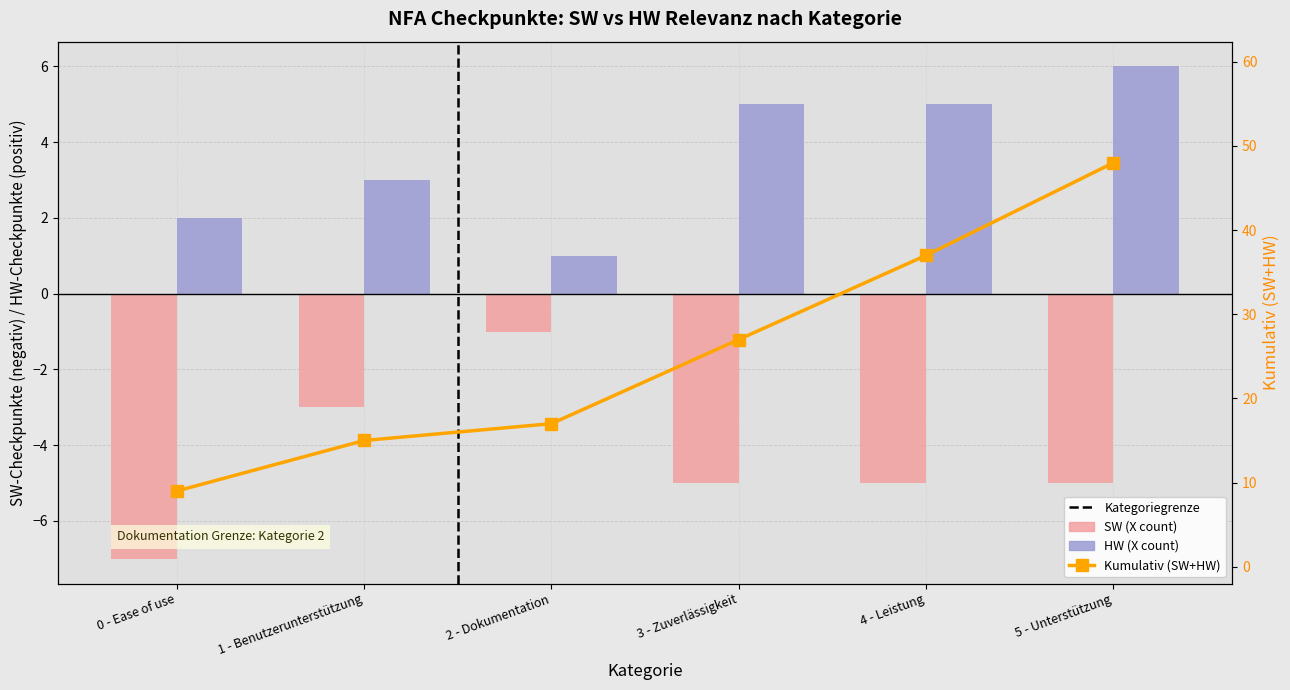

Is the value of HW (X count) at 4 - Leistung greater than the value of SW (X count) at 2 - Dokumentation?

Yes